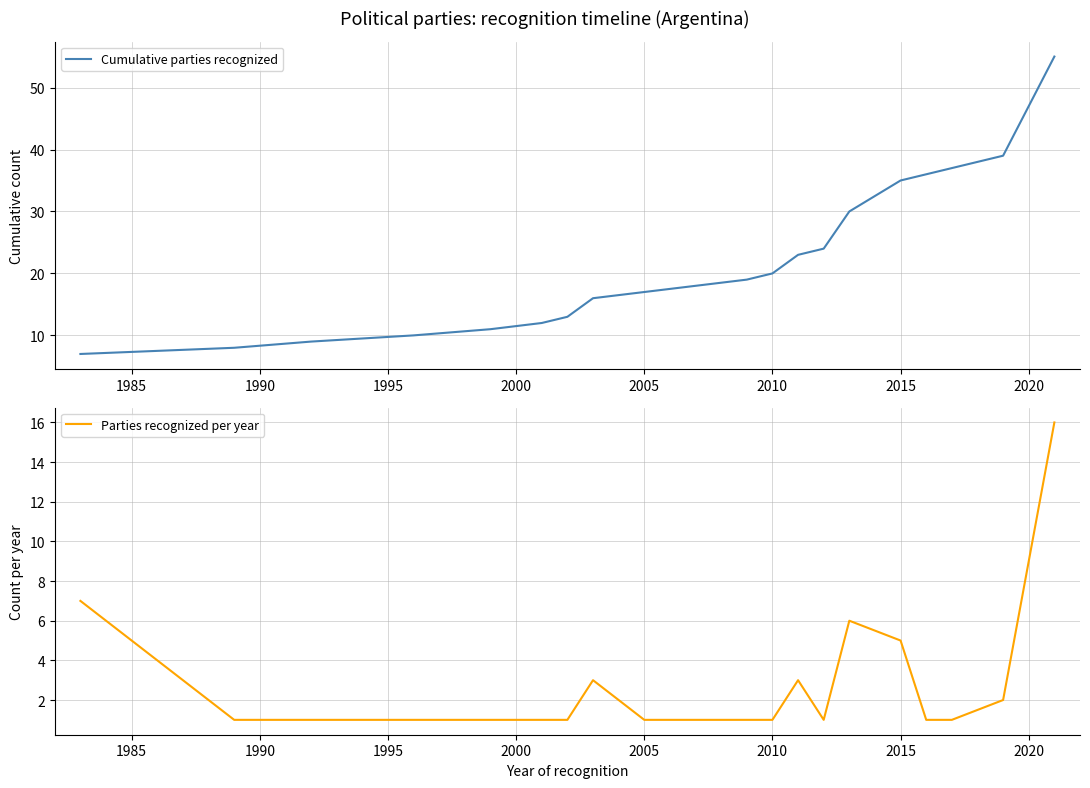

True or false: Parties recognized per year has a value of 3 at 2015.

False